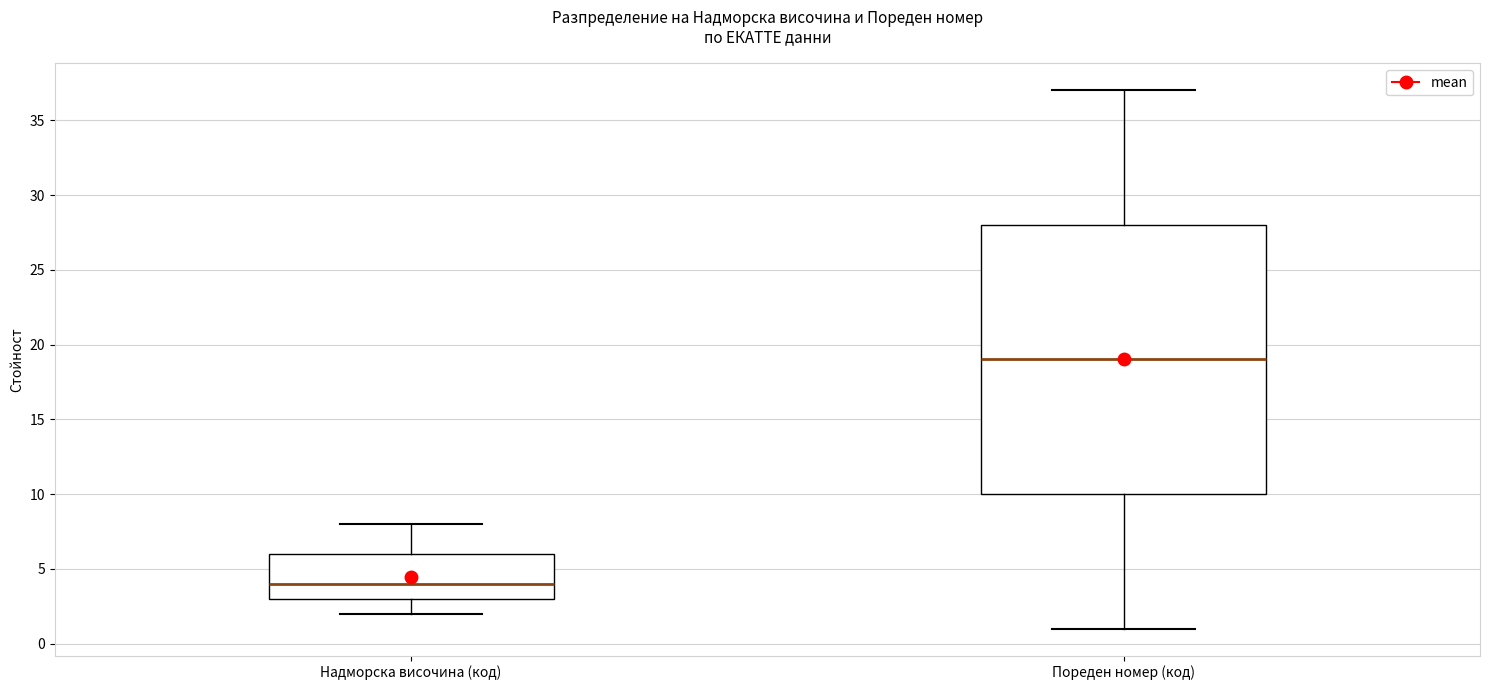

Which box's median line is the lowest?

Надморска височина (код)